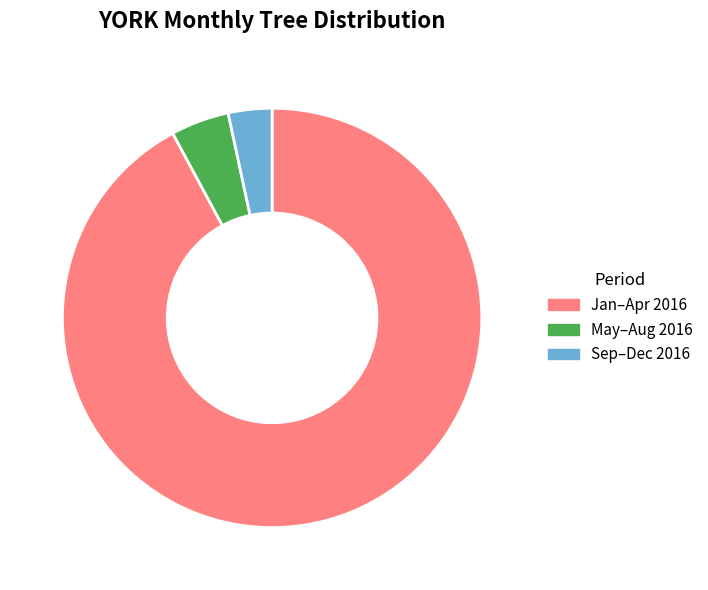

Rank the categories by value from highest to lowest.

Jan–Apr 2016, May–Aug 2016, Sep–Dec 2016